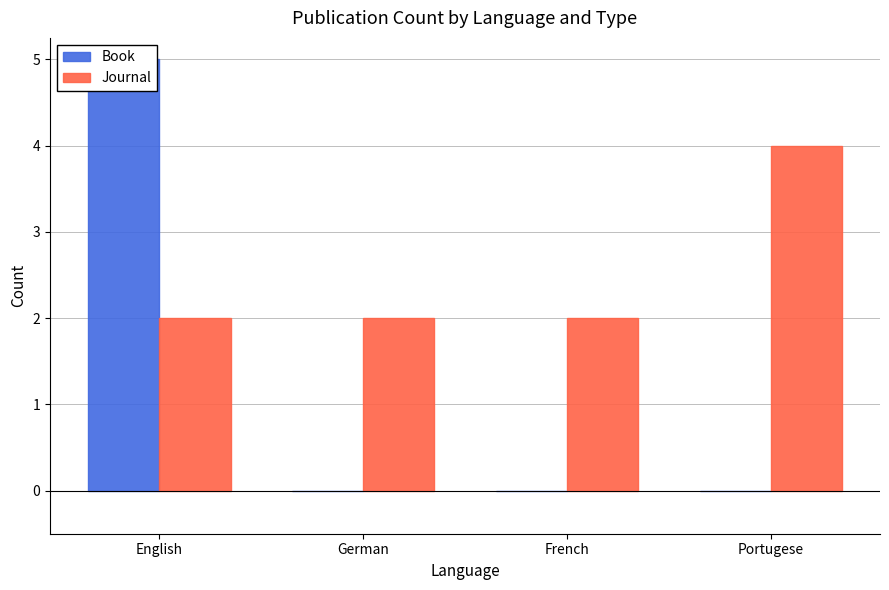

List the series in order of their peak value, lowest first.

Journal, Book